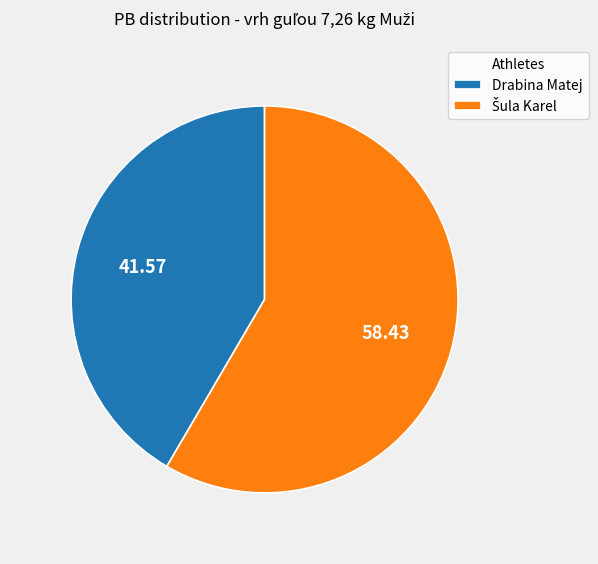

Which category has the smallest portion of the pie?

Drabina Matej